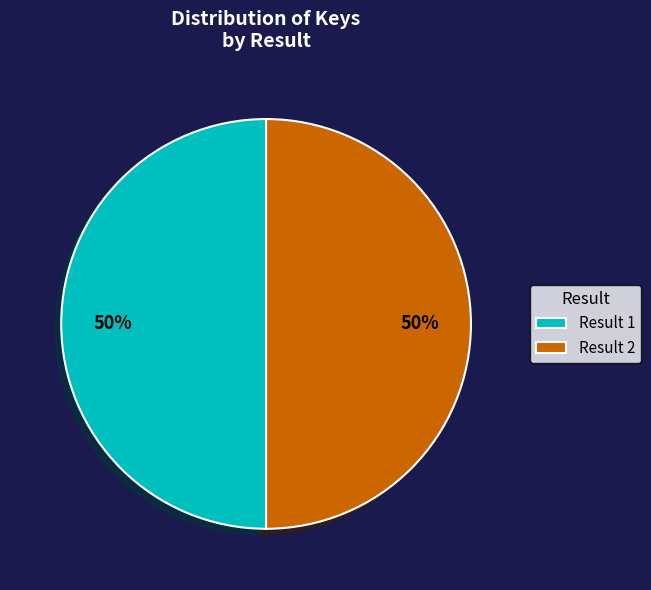

Approximately how many times larger is the value at Result 2 compared to Result 1?

1.0